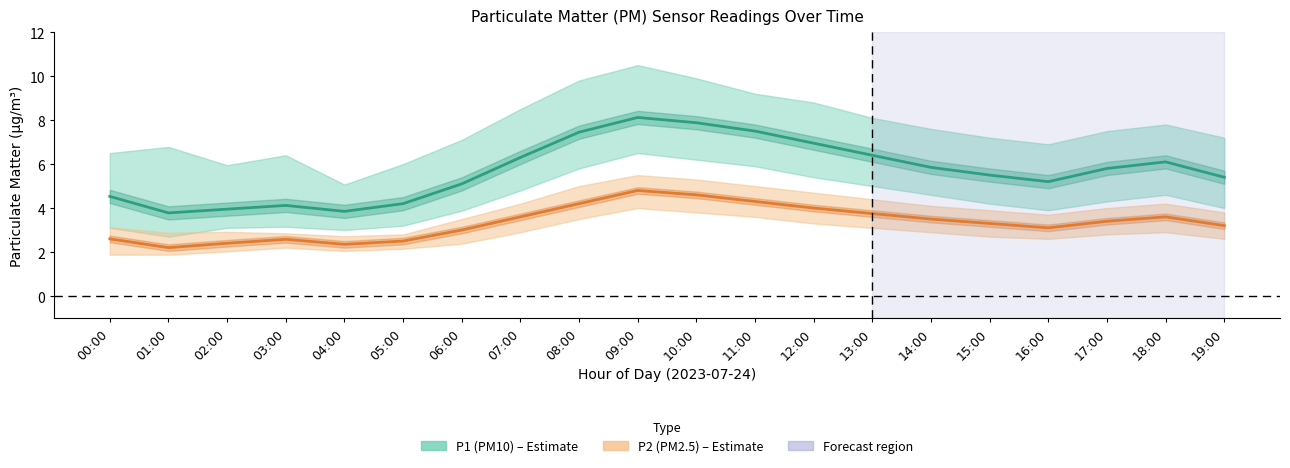

What is the total value across all series at 19:00?

8.6